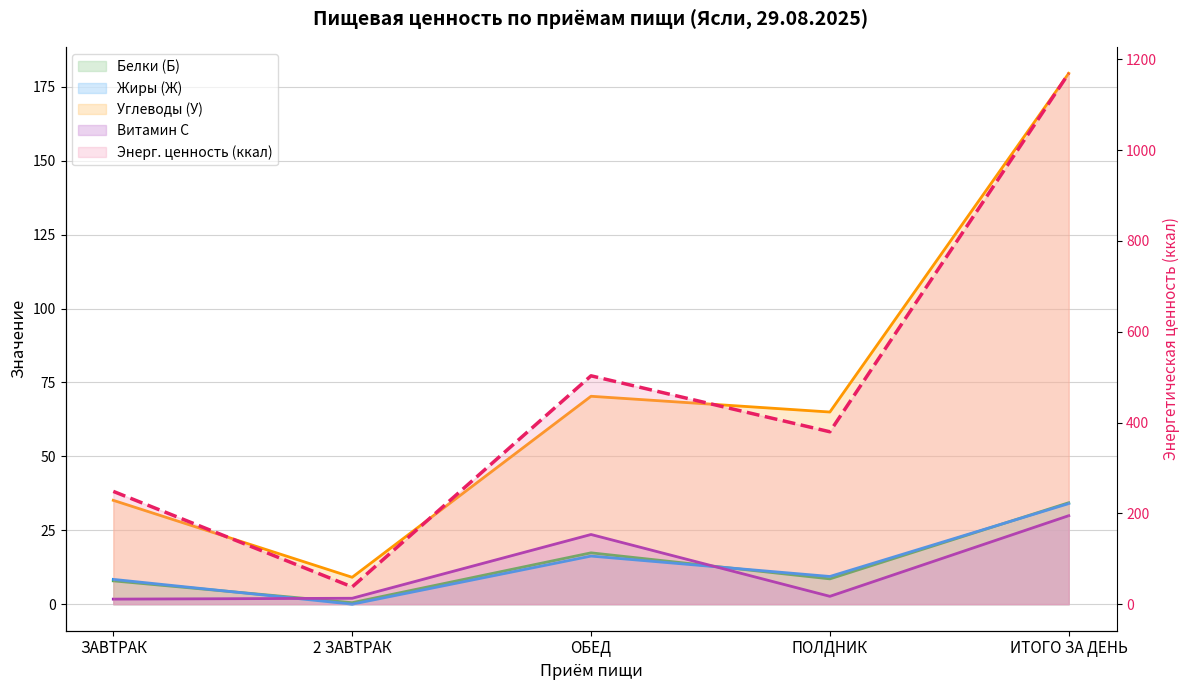

The value of Энерг. ценность (ккал) at ЗАВТРАК is 98.8. True or false?

False